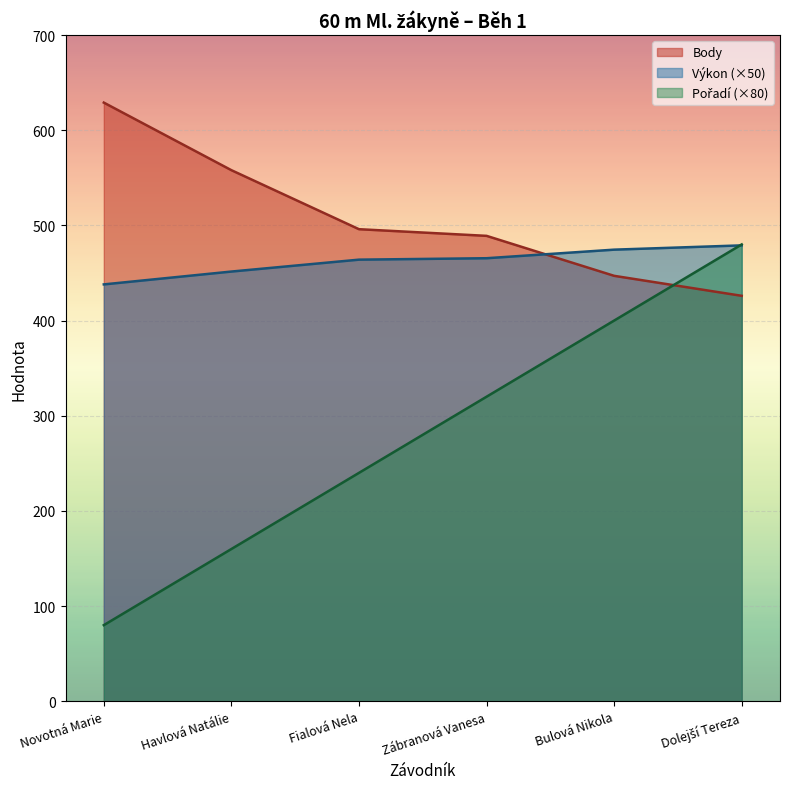

What position from the left is Novotná Marie?

1